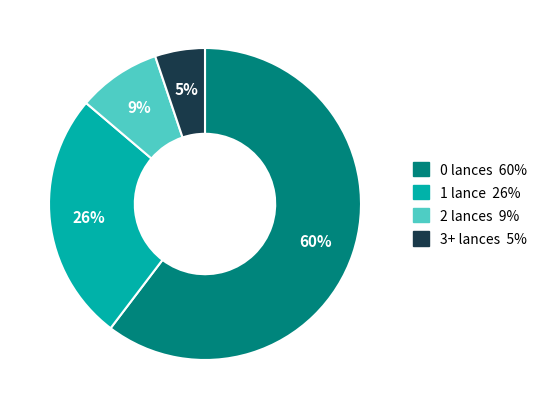

Does any single category account for the majority?

Yes